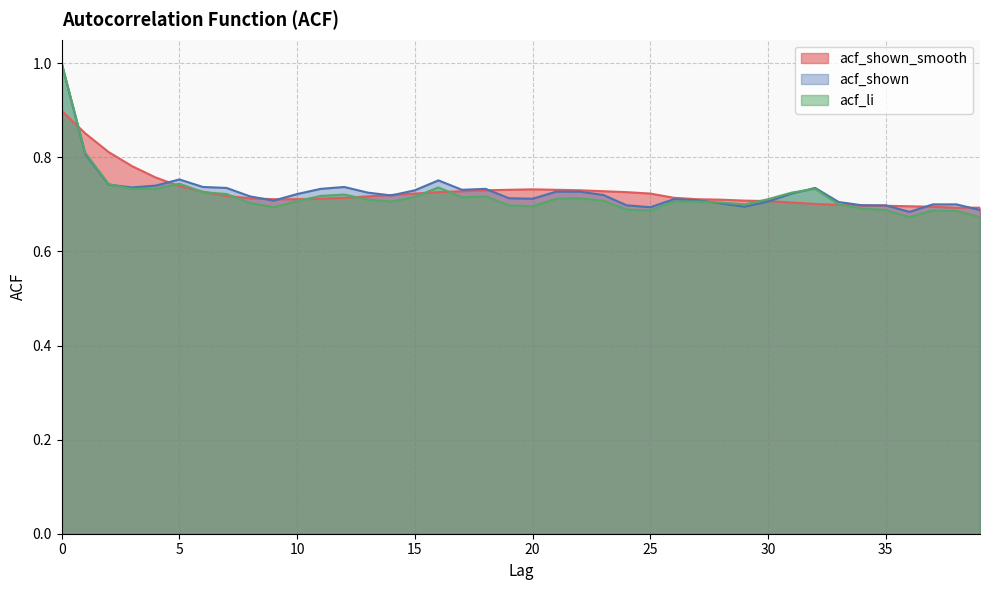

Reading left to right, transcribe all the data shown in this chart.

acf_shown_smooth: 0=0.9	1=0.9	2=0.8	3=0.8	4=0.8	5=0.7	6=0.7	7=0.7	8=0.7	9=0.7	10=0.7	11=0.7	12=0.7	13=0.7	14=0.7	15=0.7	16=0.7	17=0.7	18=0.7	19=0.7	20=0.7	21=0.7	22=0.7	23=0.7	24=0.7	25=0.7	26=0.7	27=0.7	28=0.7	29=0.7	30=0.7	31=0.7	32=0.7	33=0.7	34=0.7	35=0.7	36=0.7	37=0.7	38=0.7	39=0.7
acf_shown: 0=1.0	1=0.8	2=0.7	3=0.7	4=0.7	5=0.8	6=0.7	7=0.7	8=0.7	9=0.7	10=0.7	11=0.7	12=0.7	13=0.7	14=0.7	15=0.7	16=0.8	17=0.7	18=0.7	19=0.7	20=0.7	21=0.7	22=0.7	23=0.7	24=0.7	25=0.7	26=0.7	27=0.7	28=0.7	29=0.7	30=0.7	31=0.7	32=0.7	33=0.7	34=0.7	35=0.7	36=0.7	37=0.7	38=0.7	39=0.7
acf_li: 0=1.0	1=0.8	2=0.7	3=0.7	4=0.7	5=0.7	6=0.7	7=0.7	8=0.7	9=0.7	10=0.7	11=0.7	12=0.7	13=0.7	14=0.7	15=0.7	16=0.7	17=0.7	18=0.7	19=0.7	20=0.7	21=0.7	22=0.7	23=0.7	24=0.7	25=0.7	26=0.7	27=0.7	28=0.7	29=0.7	30=0.7	31=0.7	32=0.7	33=0.7	34=0.7	35=0.7	36=0.7	37=0.7	38=0.7	39=0.7